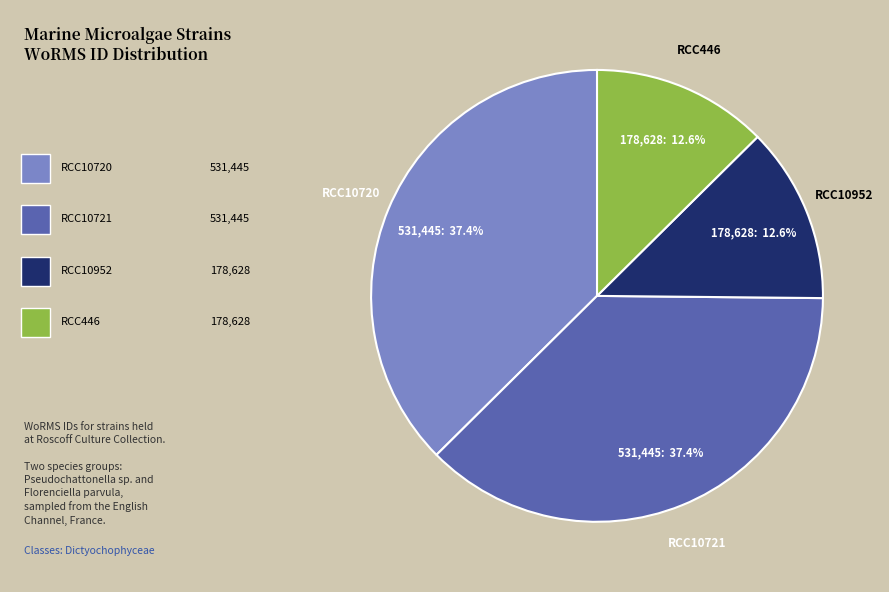

Between RCC10721 and RCC10952, which is larger?

RCC10721